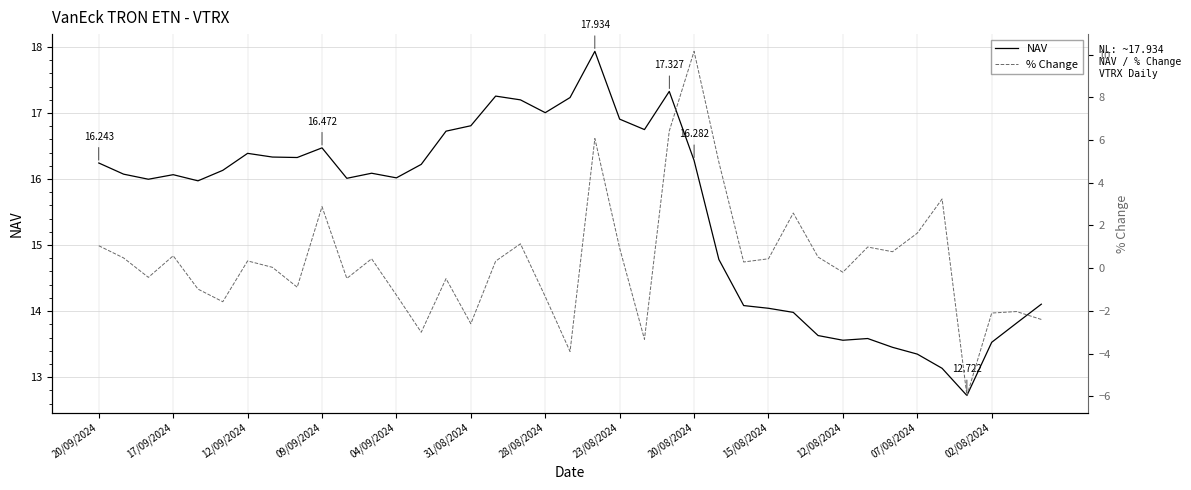

What is the total value across all series at 20/08/2024?

26.4